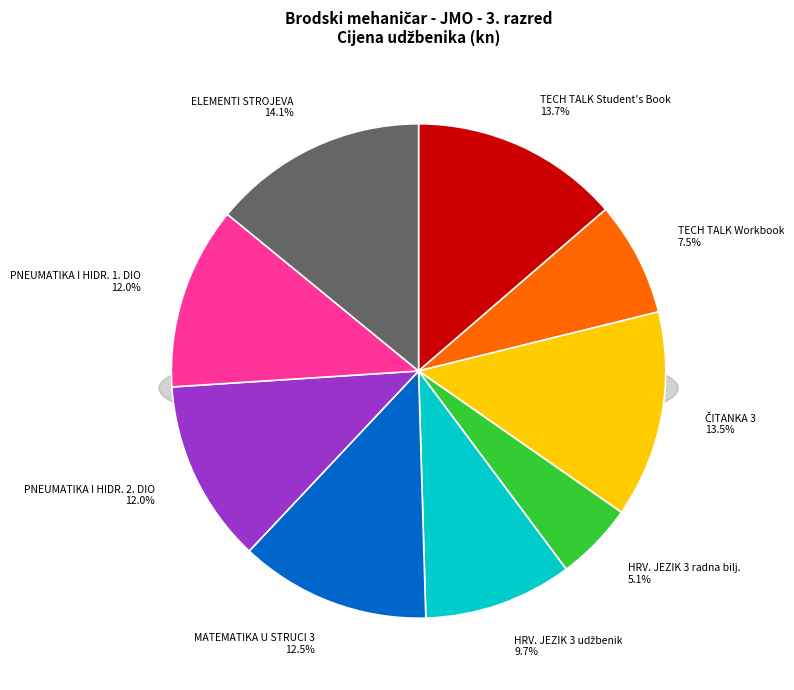

Is it true that TECH TALK PRE-INTERMEDIATE Student's Book is 3% of the pie?

False